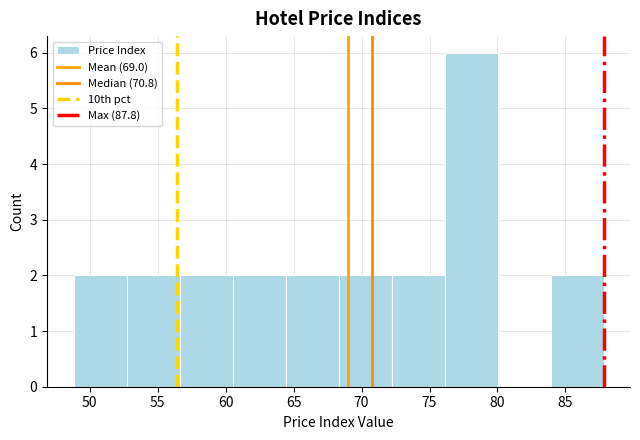

Over which range of the x-axis is the bar tallest?

76.0 to 80.0